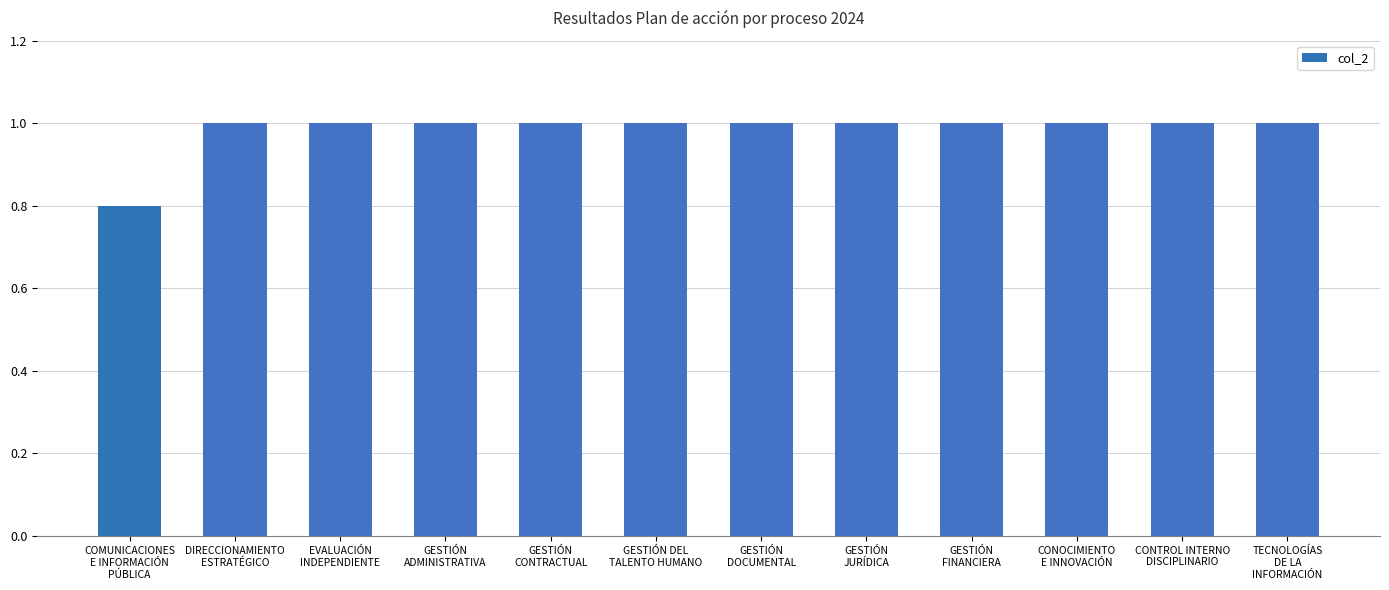

What is the maximum value shown in the chart?

1.0